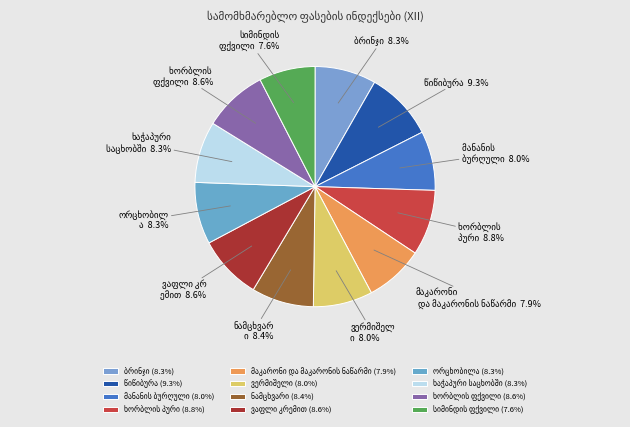

Count the number of slices in the pie.

12